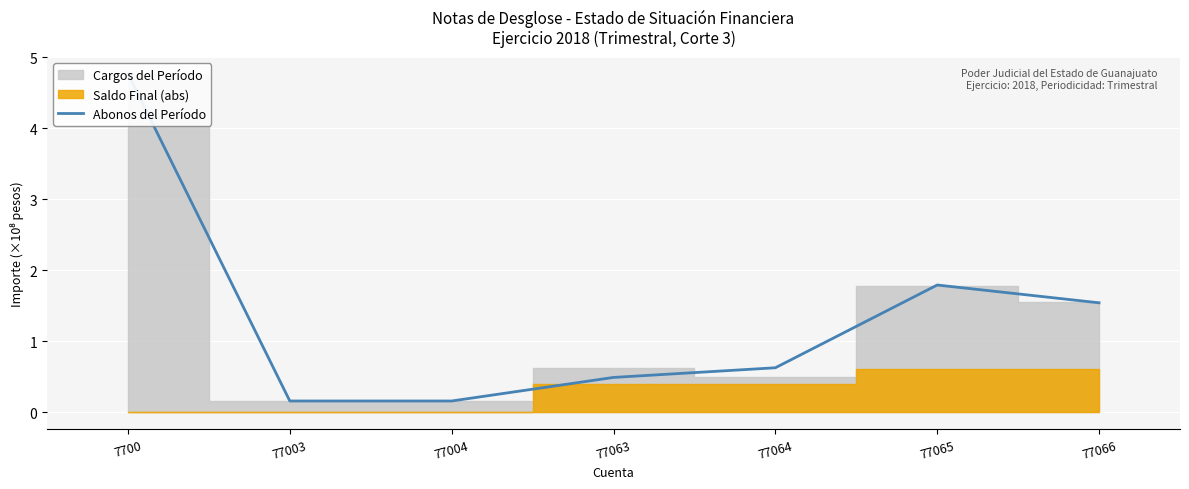

What is the change in value from 77003 to 77064?

+0.5